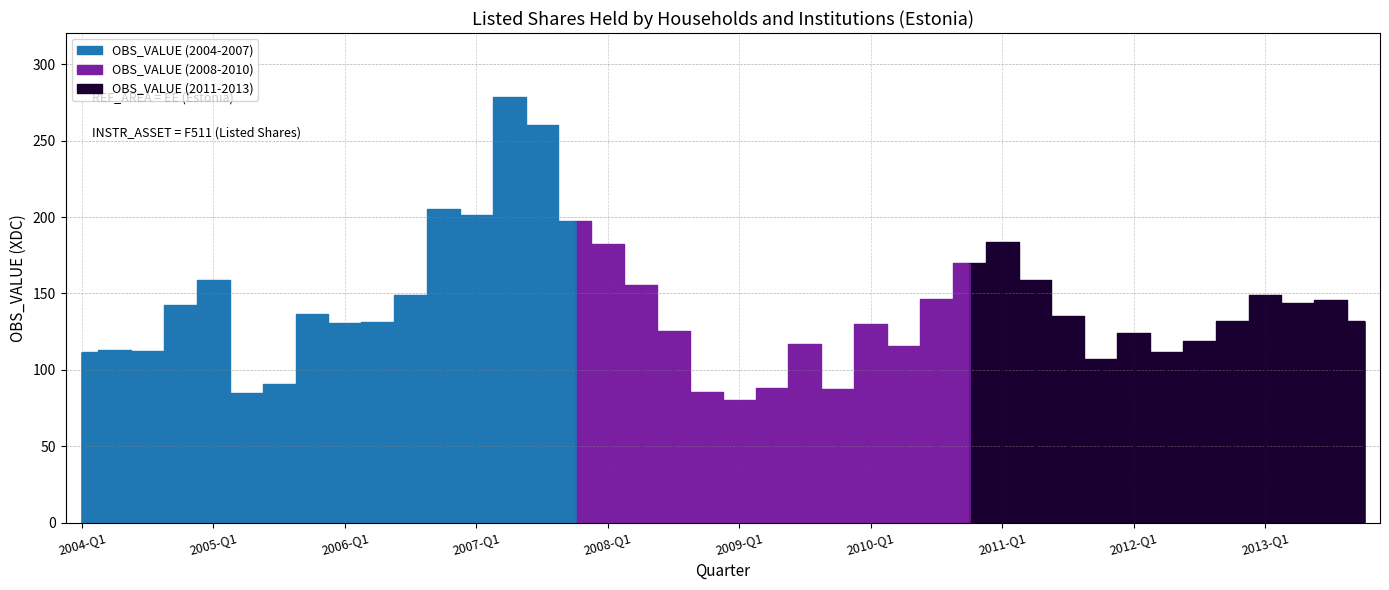

What position from the left is 2013-Q4?

40